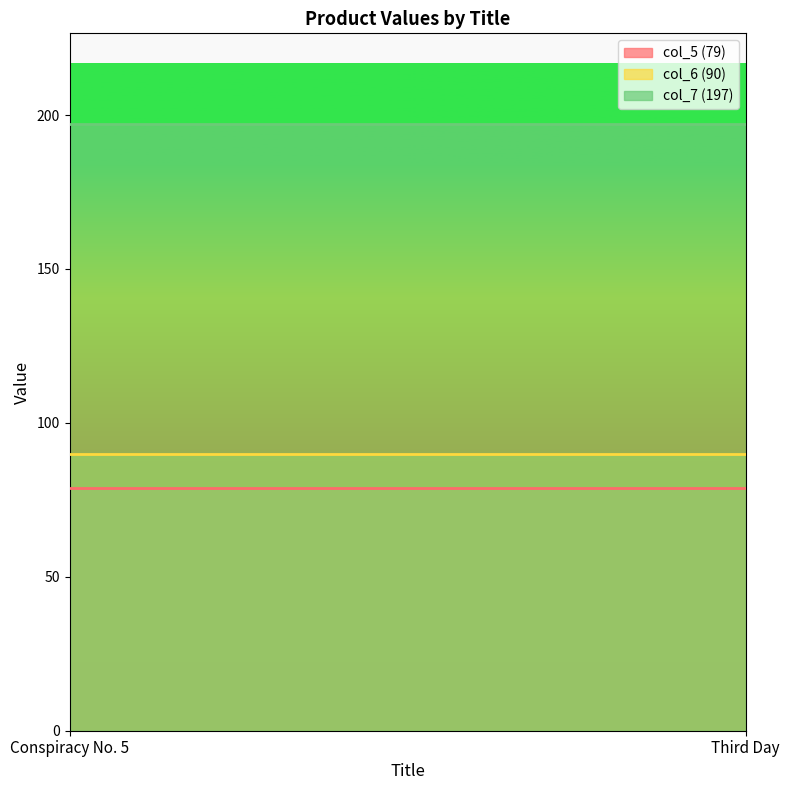

Between Conspiracy No. 5 and Third Day, which series saw the biggest shift?

col_5 (79)